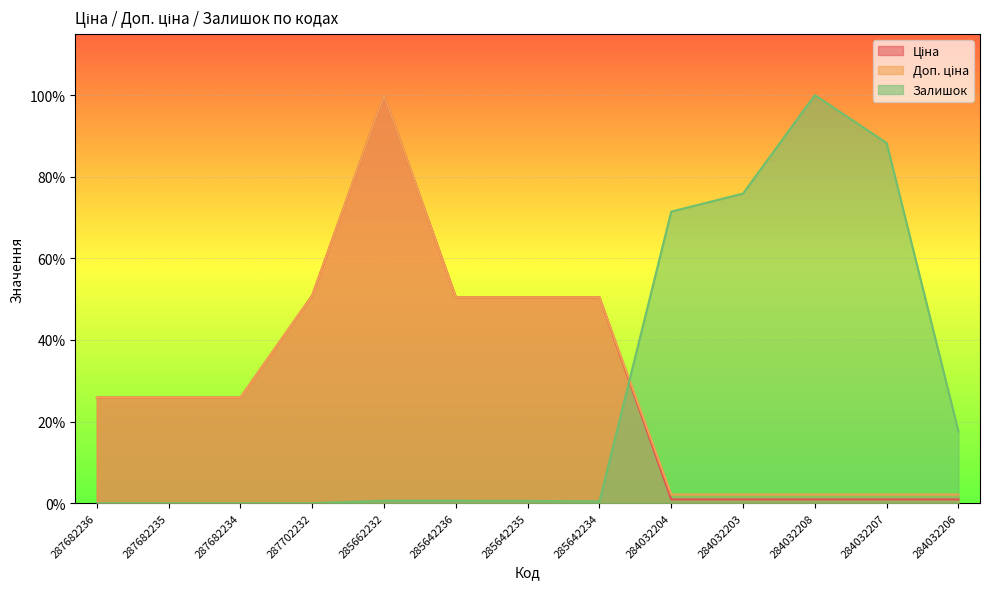

What is the average value of the Залишок series?

0.3